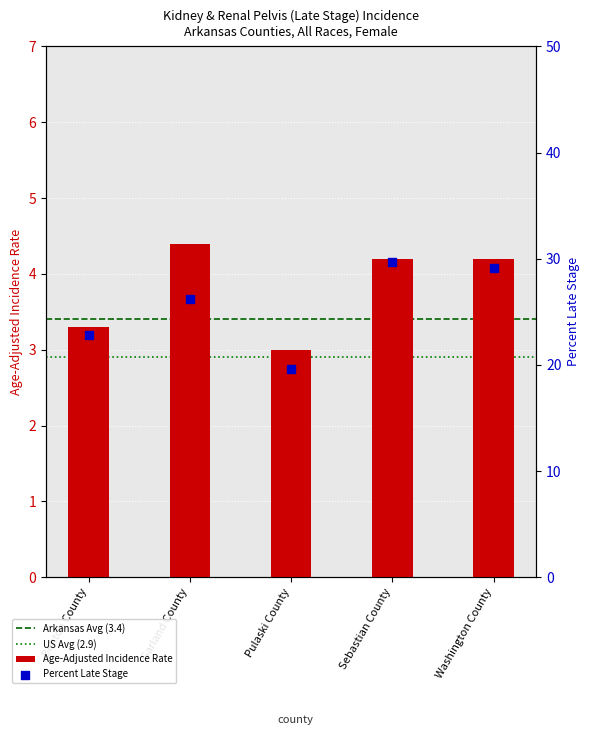

At how many categories does at least one series exceed 10?

5